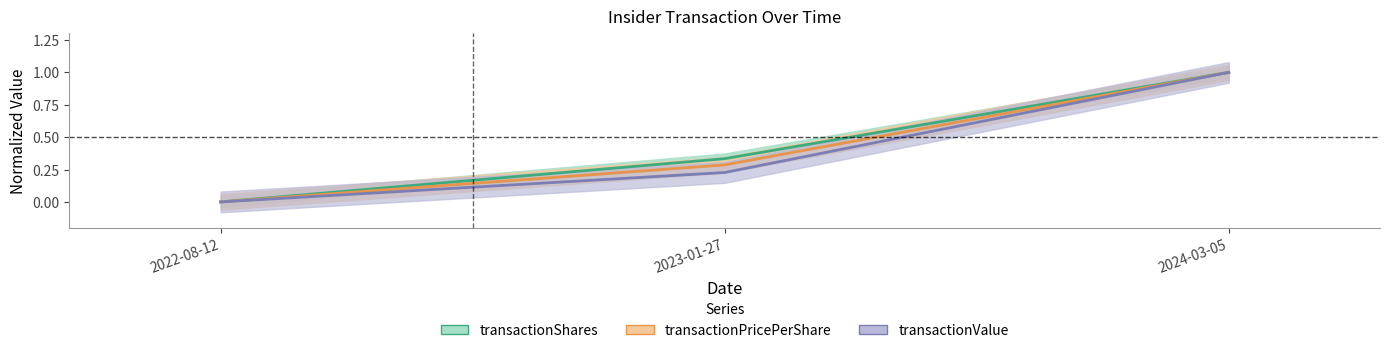

What is the label of the 1st point from the right?

2024-03-05